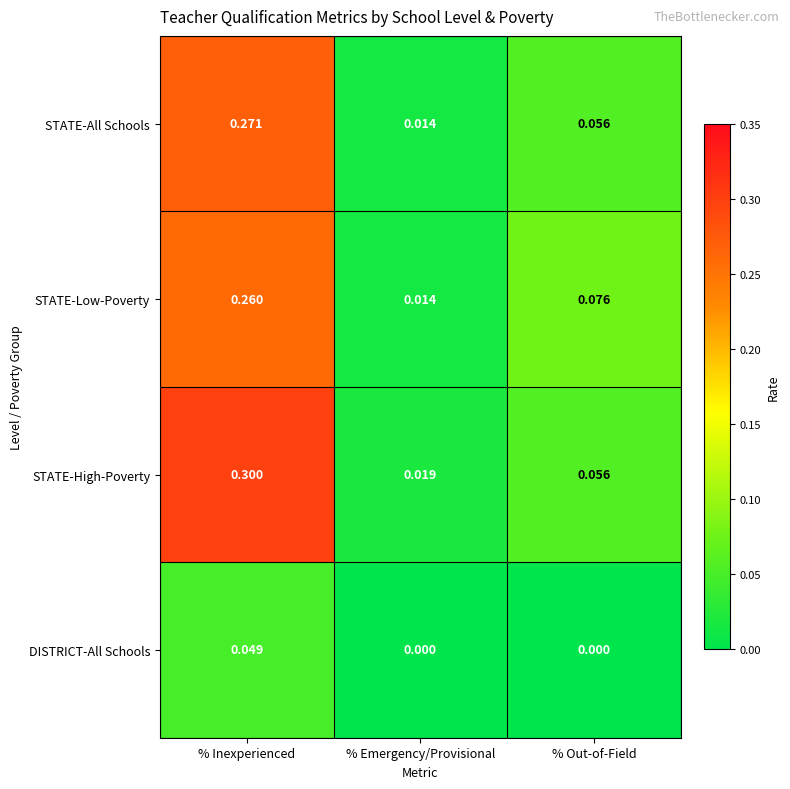

What is the spread (max minus min) of values at % Inexperienced?

0.3